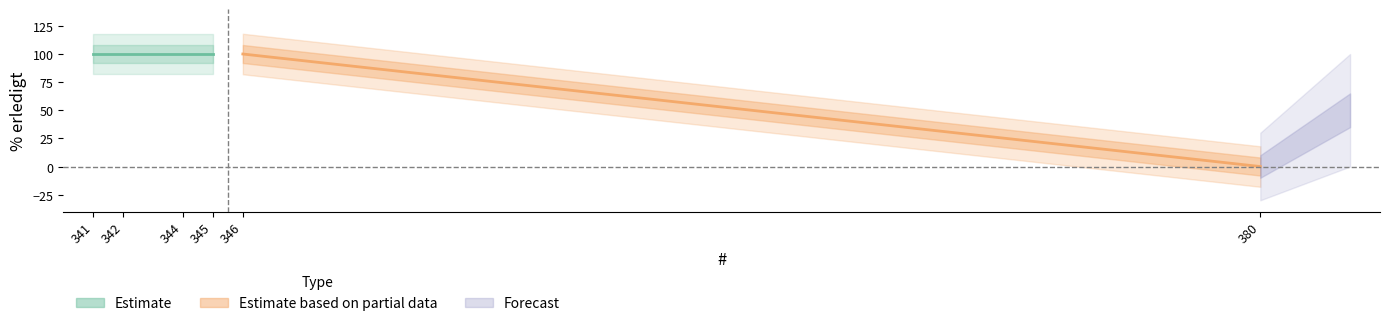

What is the sum of all values?

500